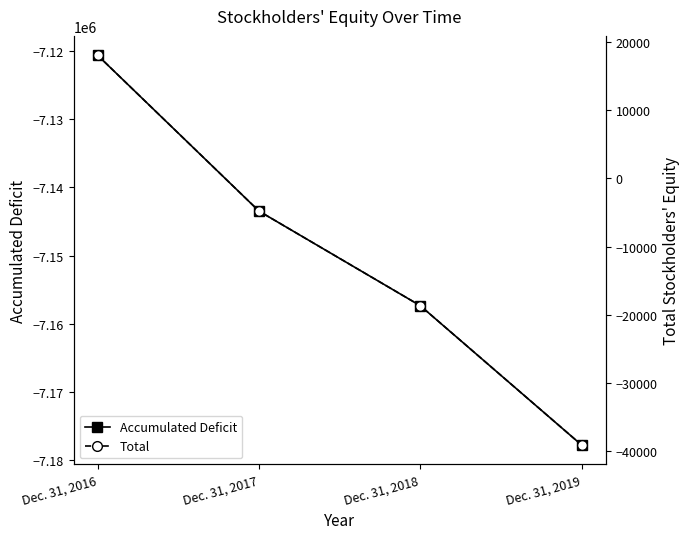

At which label is Accumulated Deficit closest to -7149190?

Dec. 31, 2017